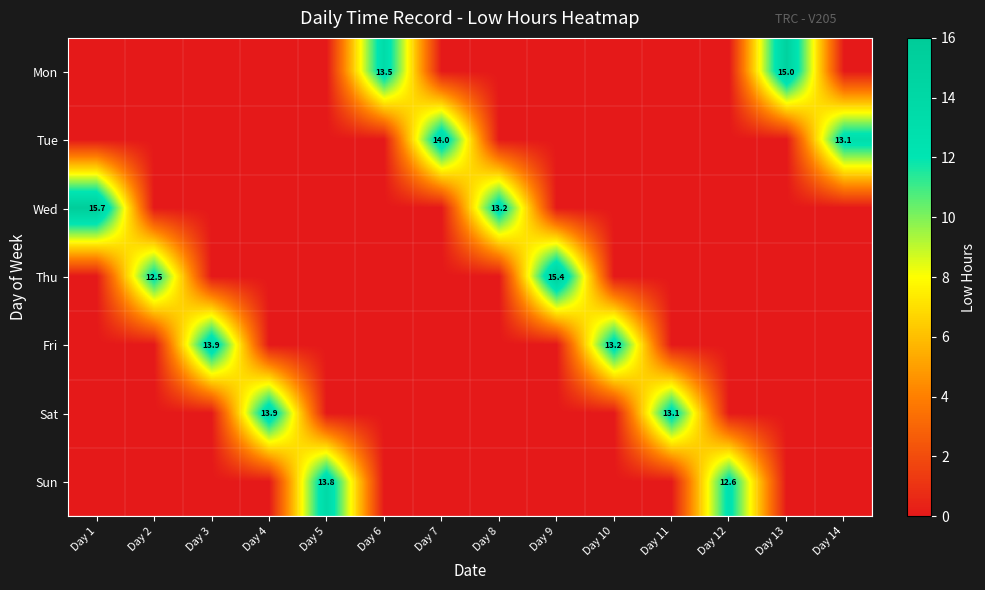

True or false: Wed has a value of 7.8 at Day 5.

False